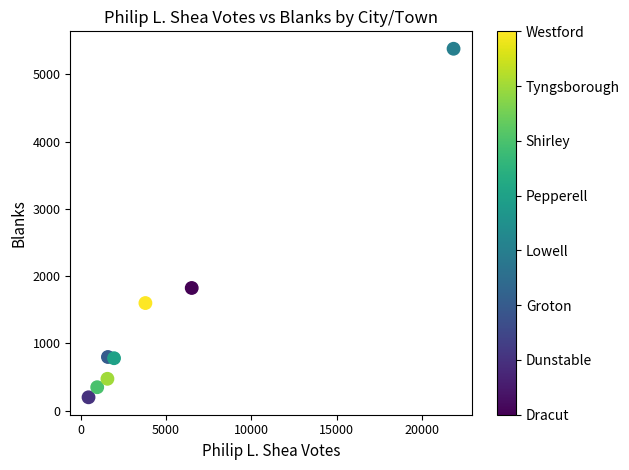

What is the range of Y values (max minus min)?

5181